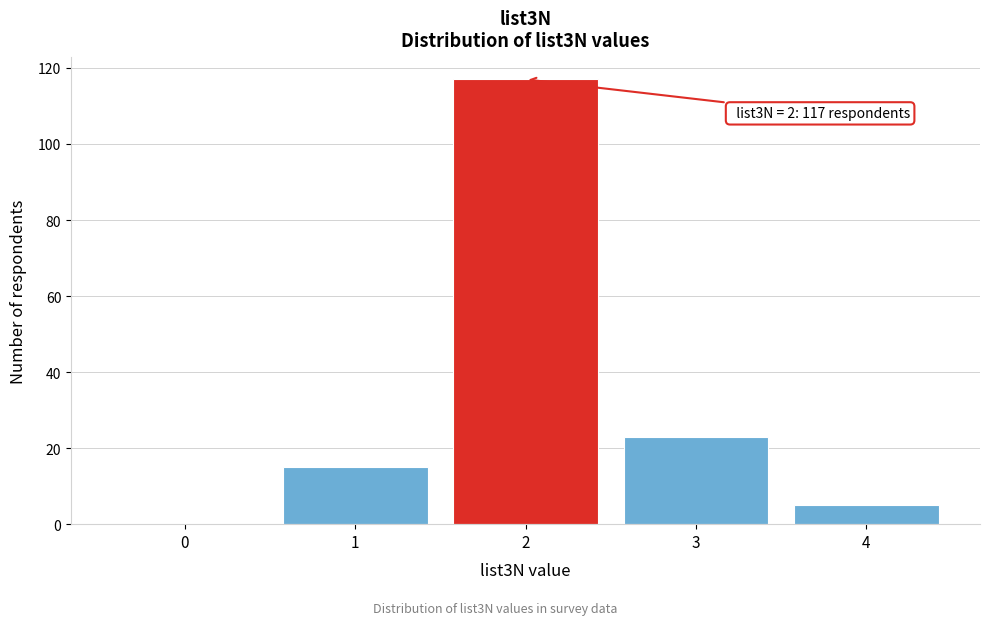

Reading right to left, what are all the values shown in this chart?

4=5	3=23	2=117	1=15	0=0